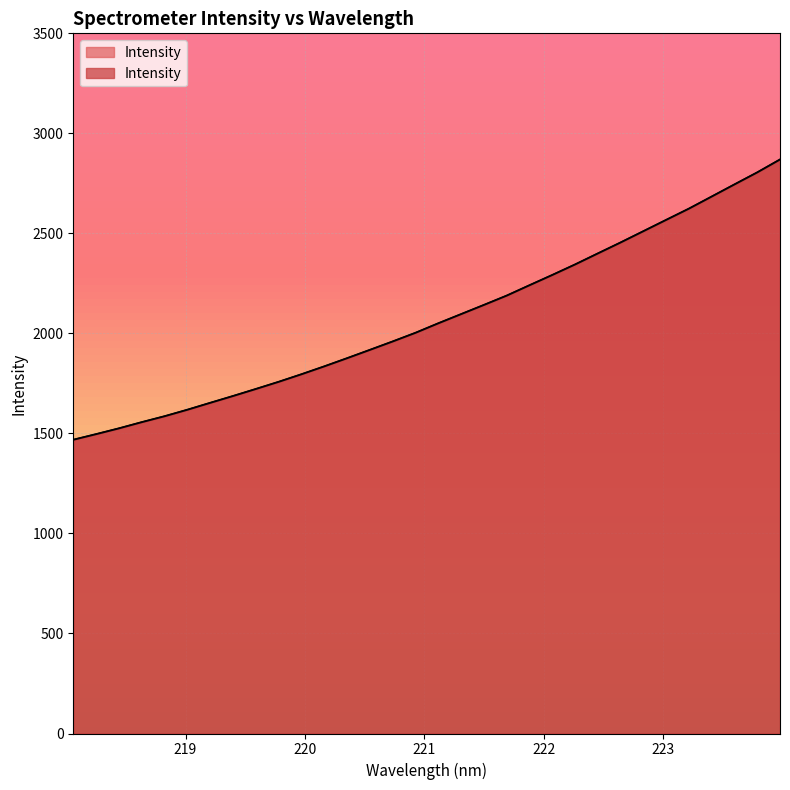

What is the value of the 13th point from the left?

1875.5